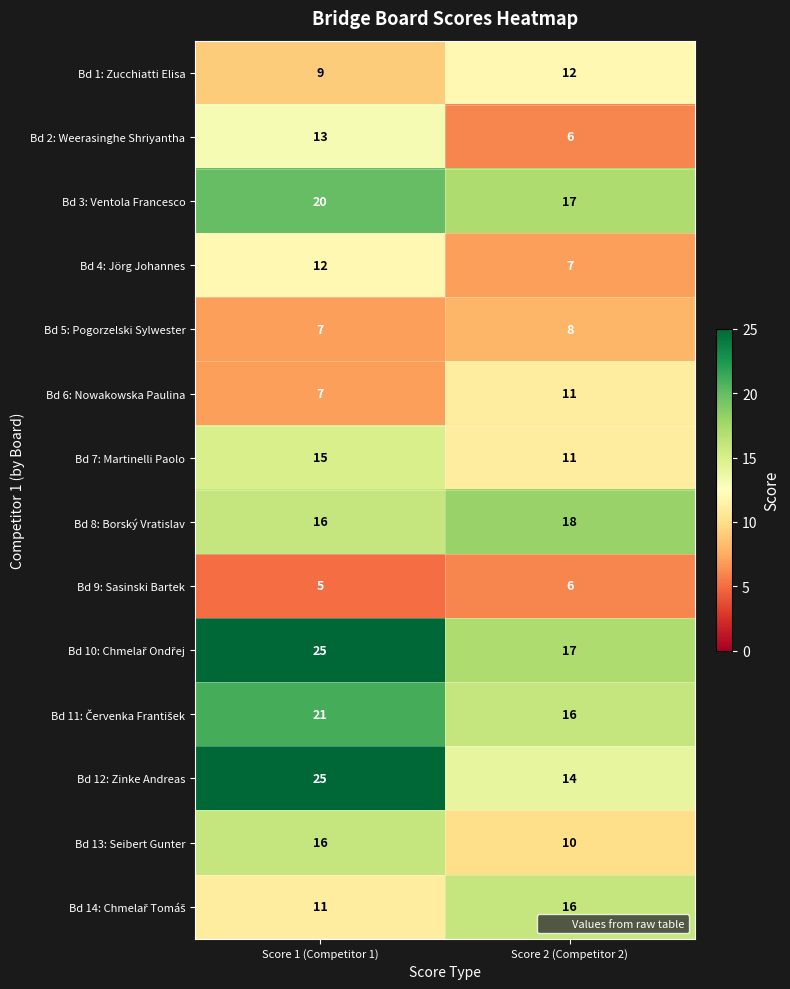

Is it true that Bd 13: Seibert Gunter equals 26 at Score 1 (Competitor 1)?

False